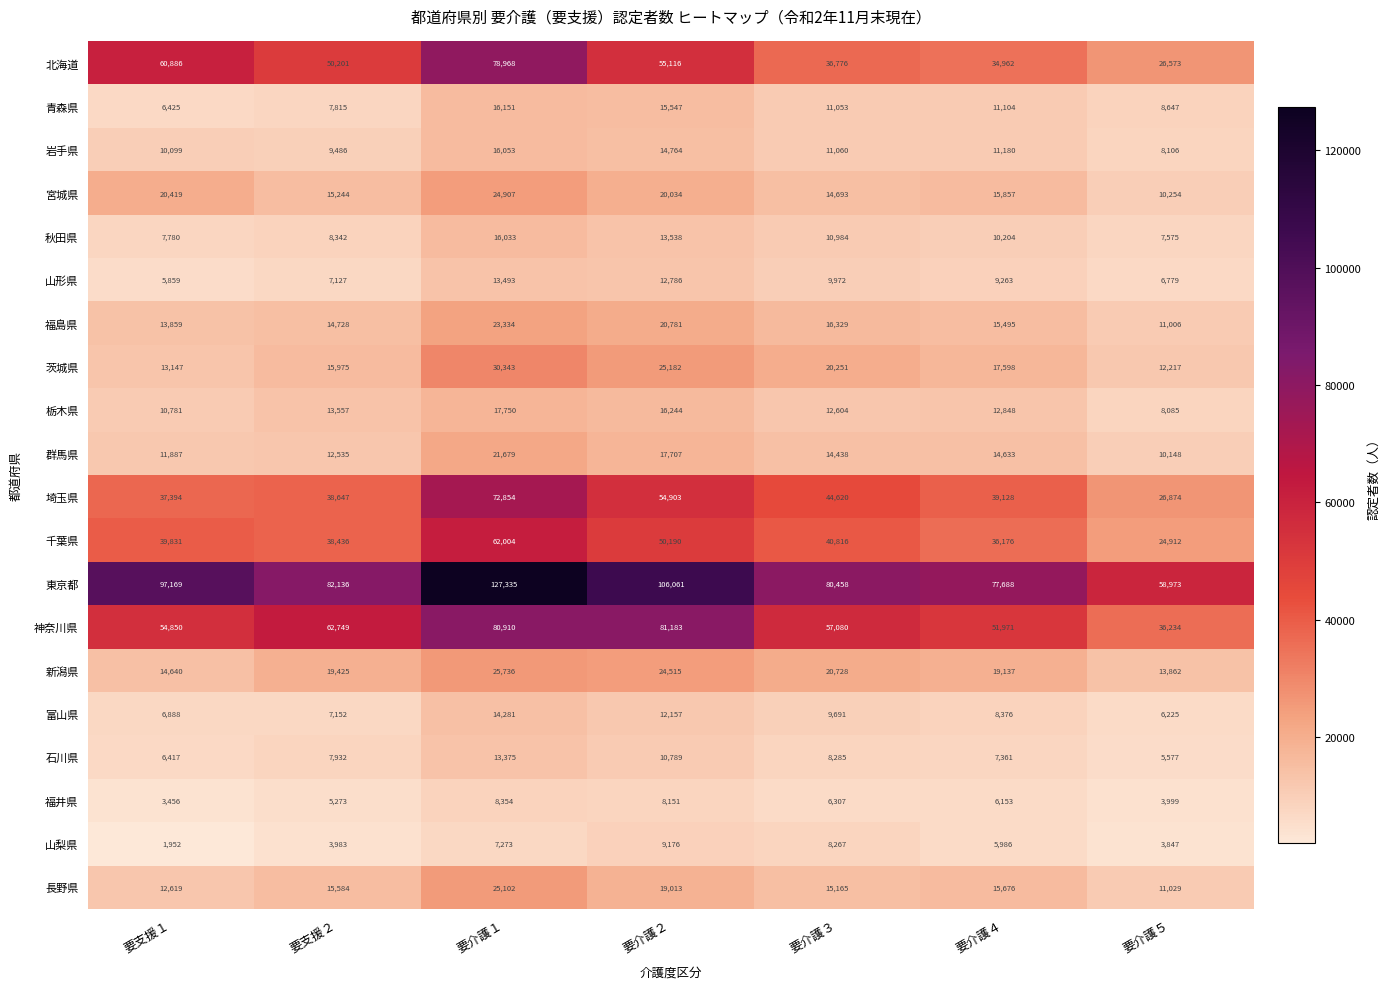

What is the lowest value of the 北海道 series?

26573